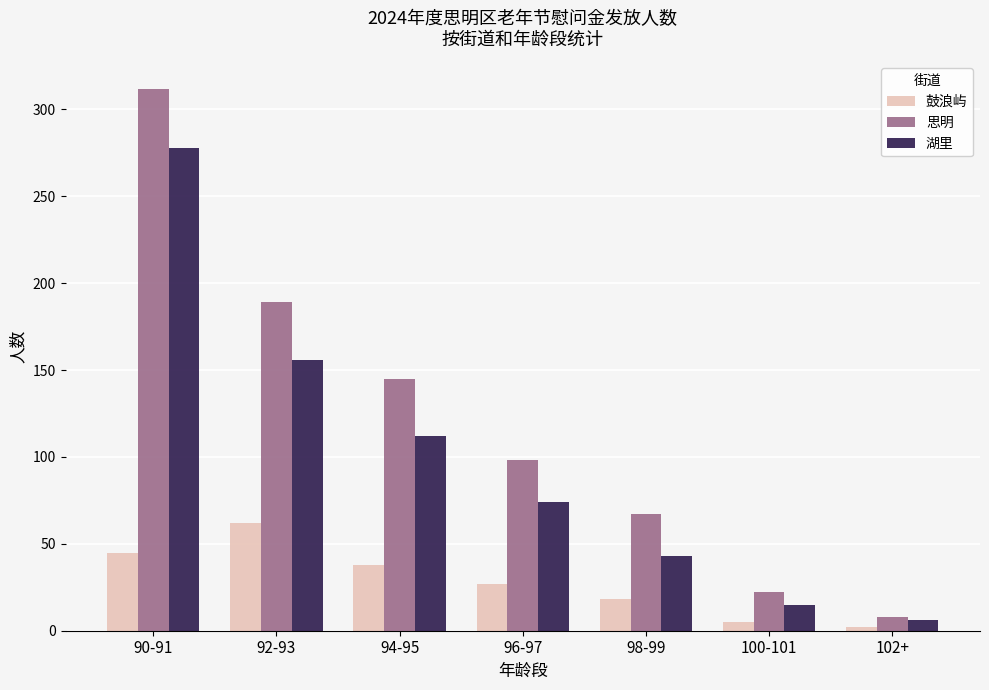

The value of 鼓浪屿 at 98-99 is 18. True or false?

True